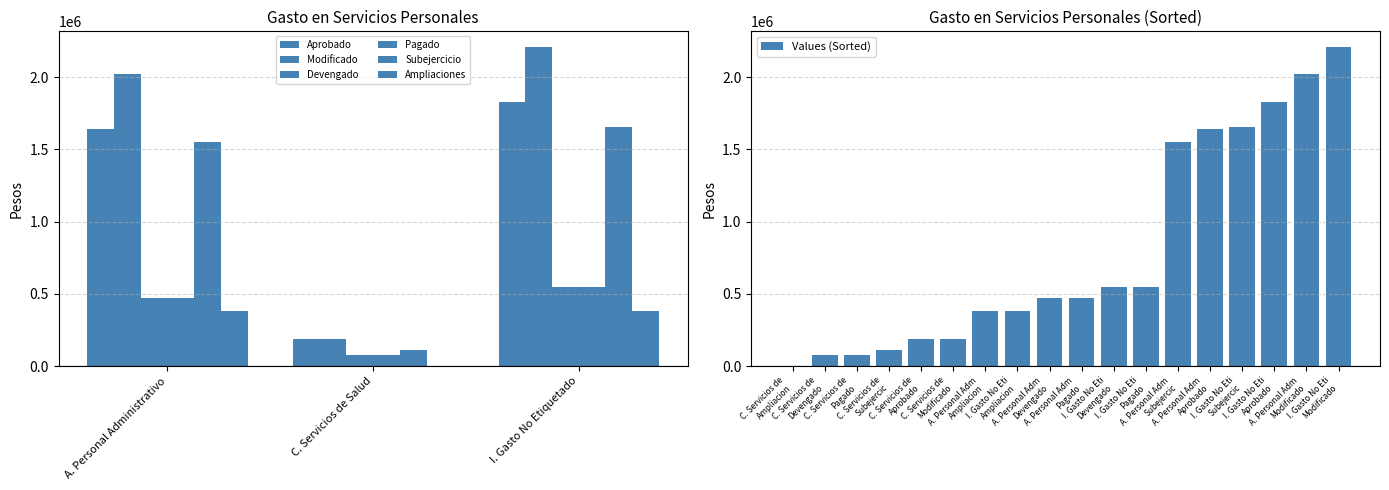

The Modificado series shows 2019053.5 at A. Personal Administrativo. True or false?

True